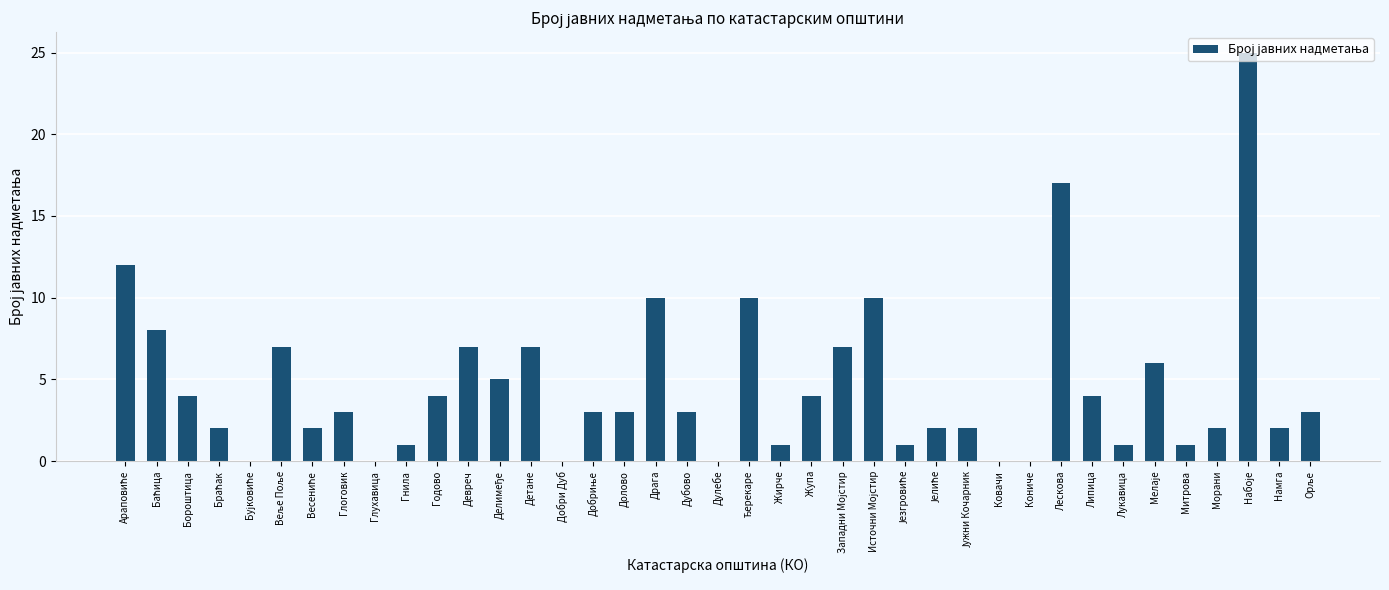

What is the sum of all values?

179